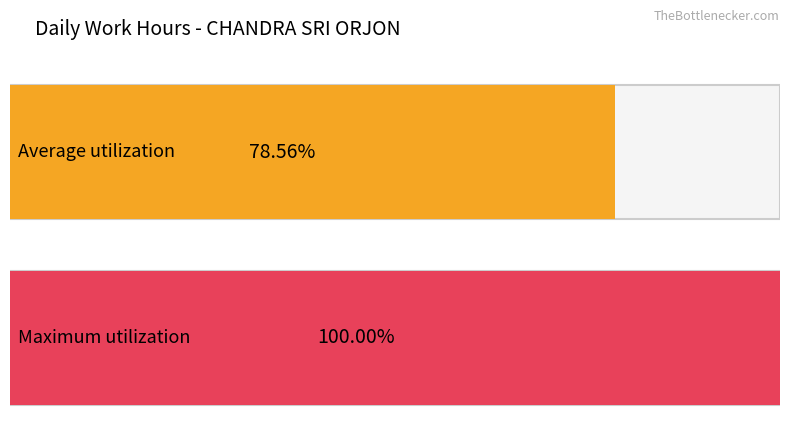

Is it true that the value at 21 is 15.7?

False